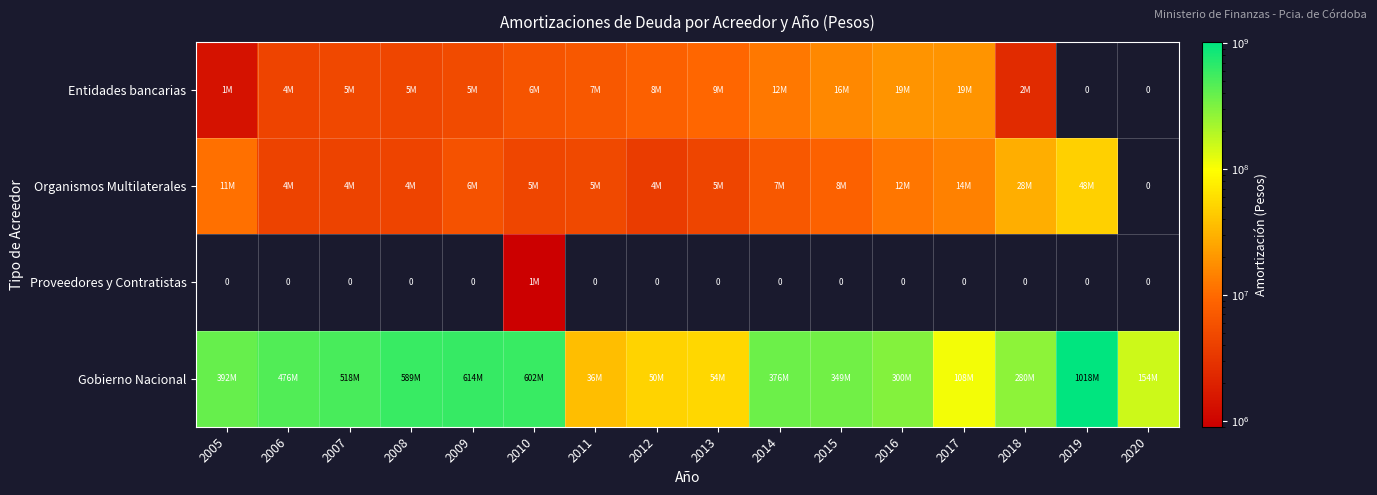

Which has a higher value, 2006 or 2009?

2009